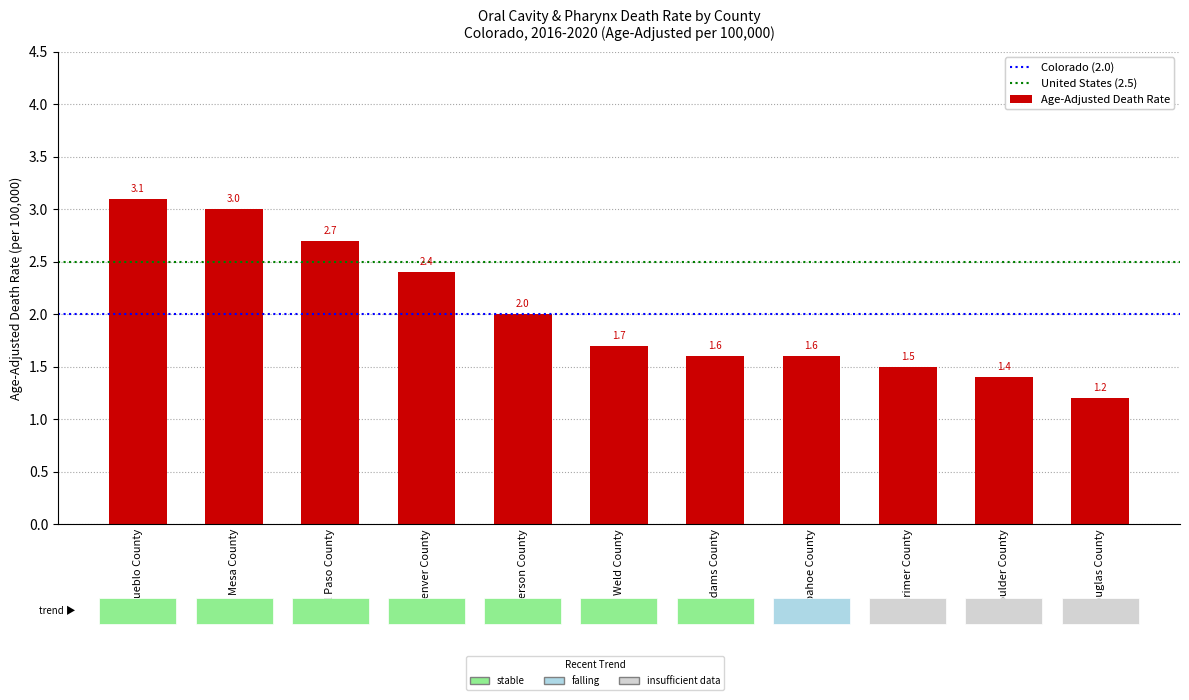

At which category does the chart reach its peak across all series?

Pueblo County